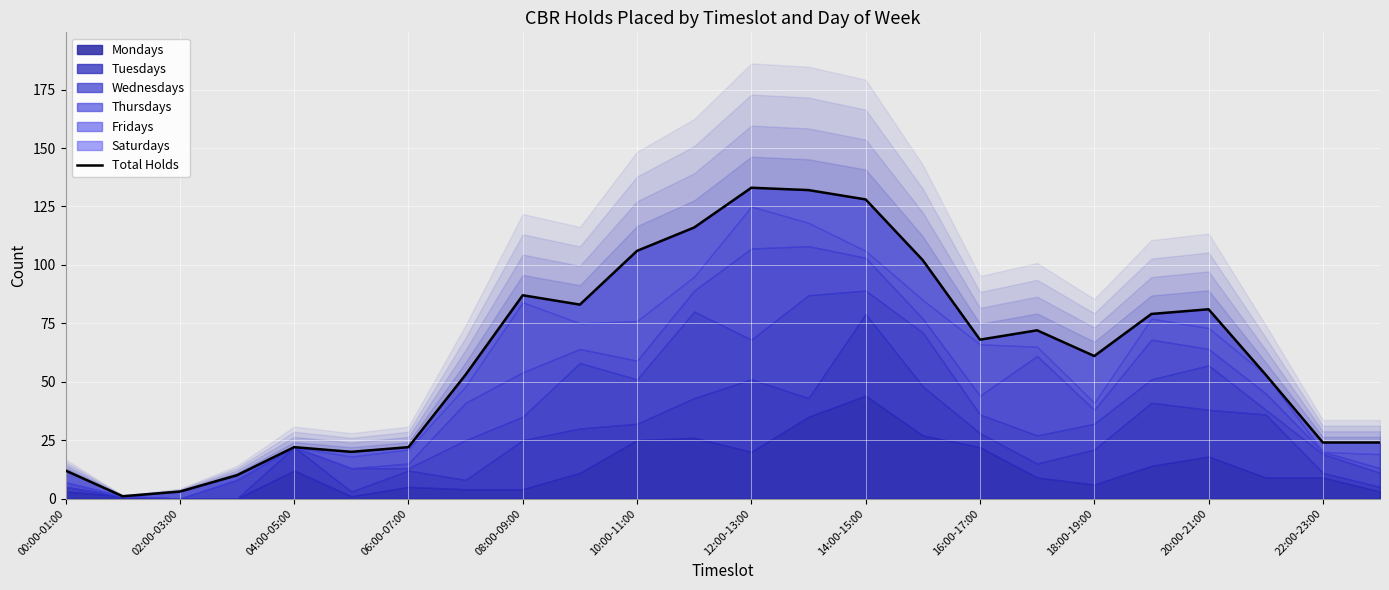

How many points are lower than both their immediate neighbors (excluding endpoints)?

5